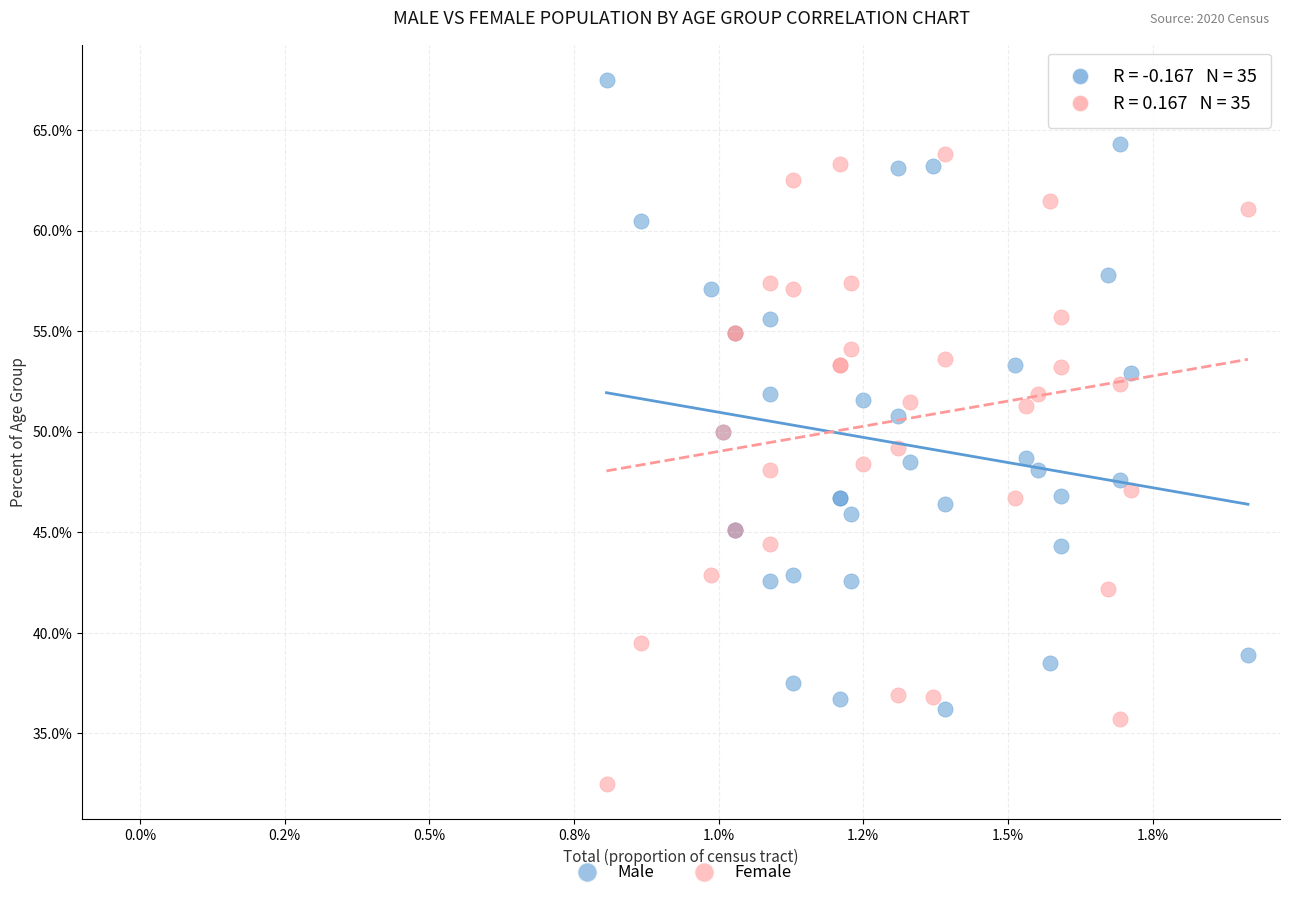

What are all the series names shown in the legend?

Male, Female